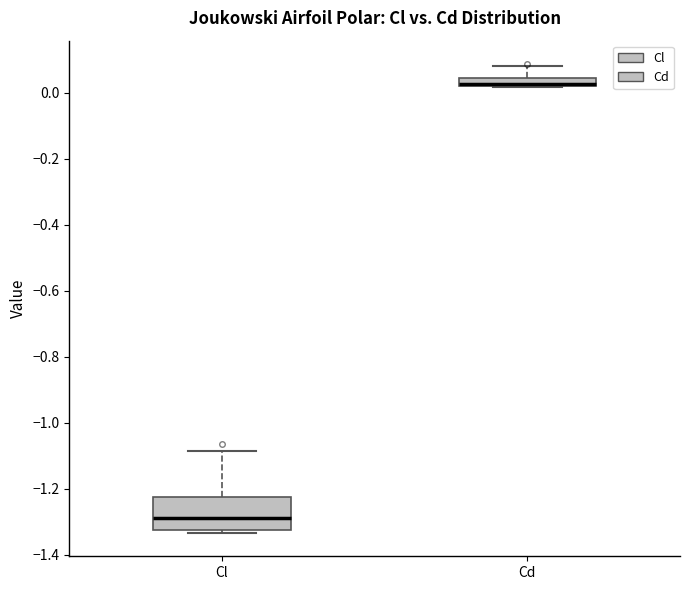

Which box's median line is the highest?

Cd